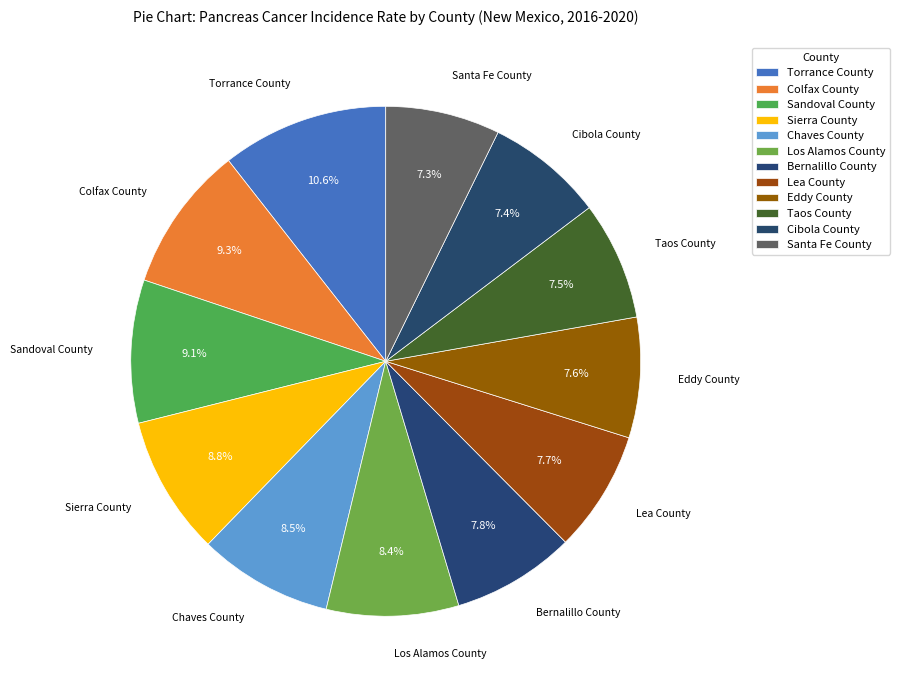

Is it true that Eddy County is 8% of the pie?

True